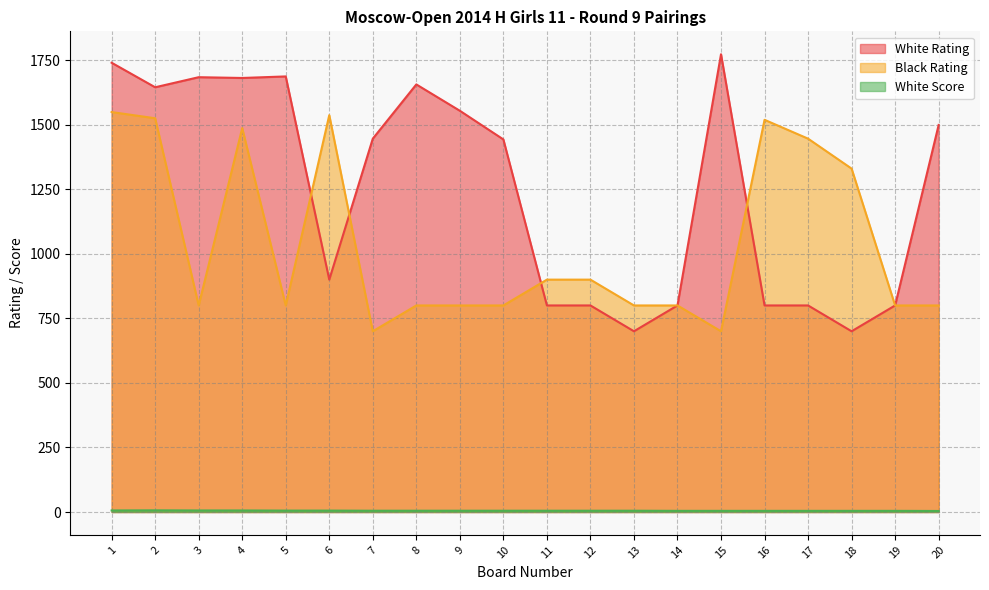

Which has a higher value, 7 or 12?

7